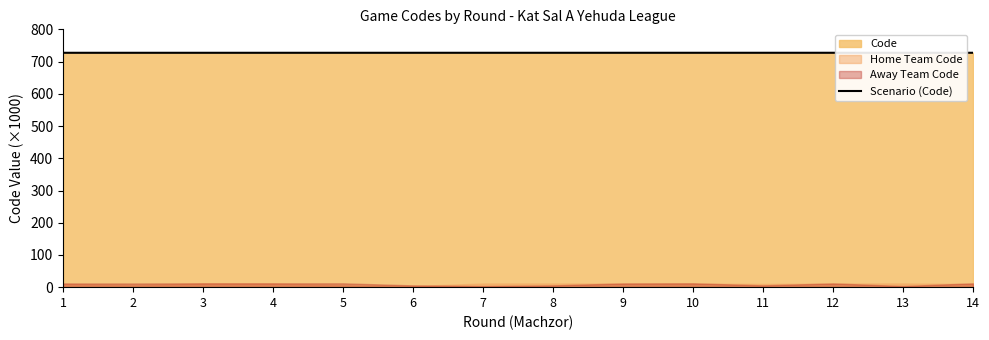

True or false: the data shows 1076.8 at 10.

False